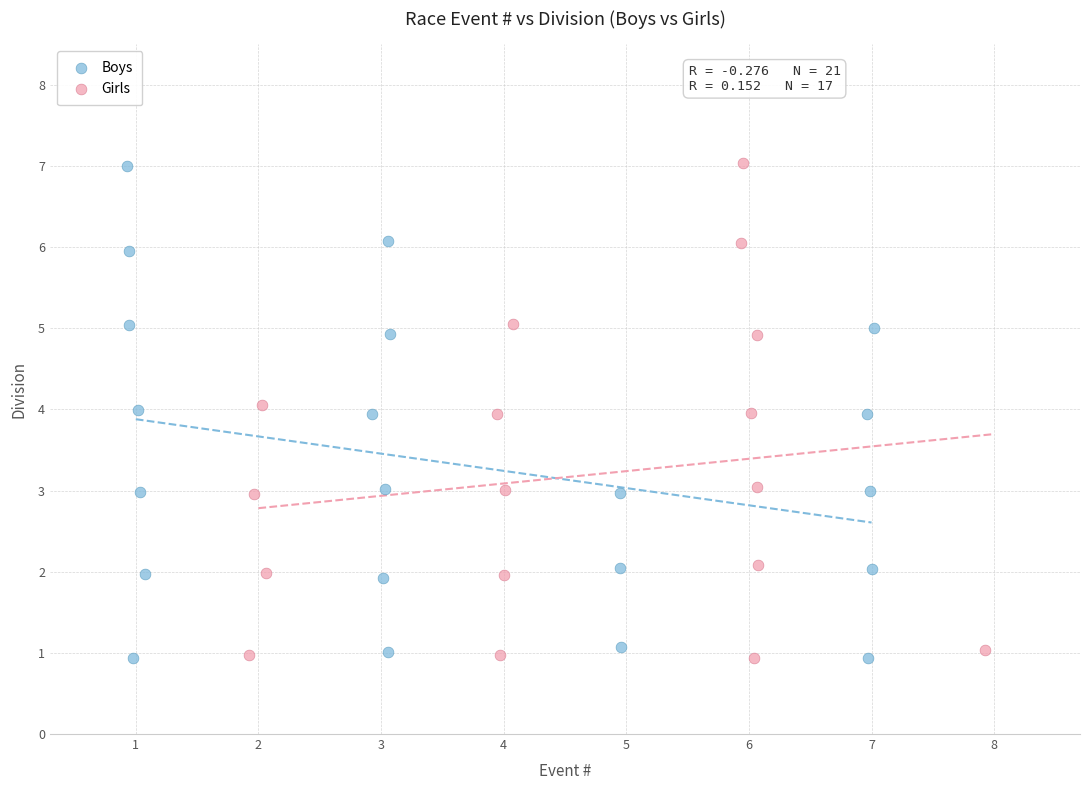

What are all the series names shown in the legend?

Boys, Girls